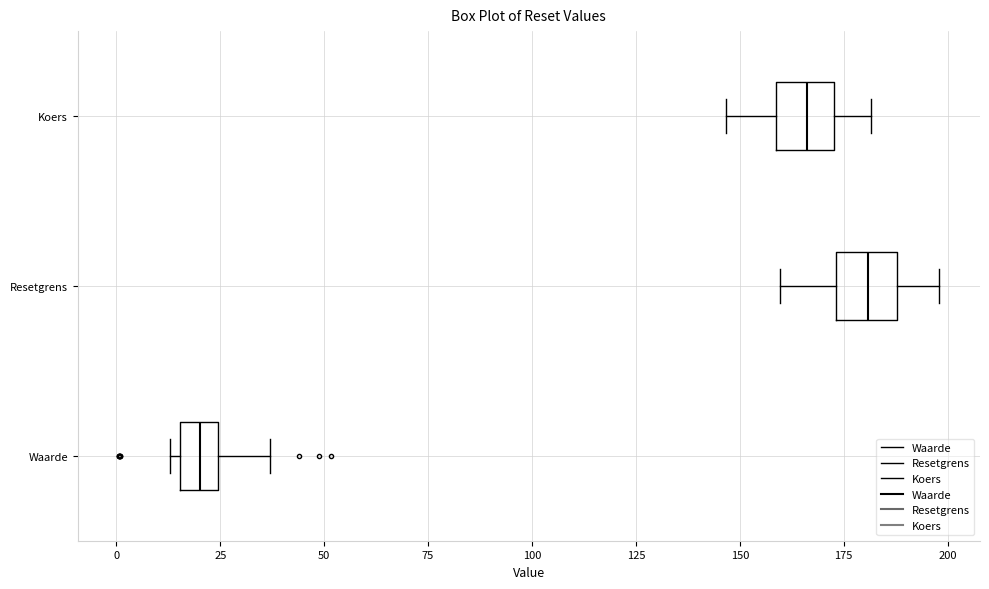

Reading bottom to top, transcribe this box plot: for each box, give where its median line is, the range the box spans, and where its two whiskers end, as read against the x-axis. The values are not printed on the chart, so give them approximately, as read against the axis.

Waarde: median 20, box 15 to 25, whiskers 15 (just left of the box's left edge) to 35
Resetgrens: median 180, box 175 to 190, whiskers 160 to 200
Koers: median 165, box 160 to 175, whiskers 145 to 180